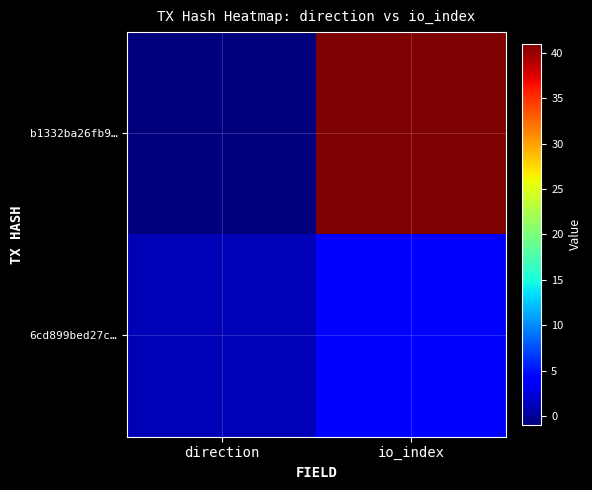

Reading left to right, extract all data points from this chart.

b1332ba26fb9…: direction=-1	io_index=41
6cd899bed27c…: direction=1	io_index=4